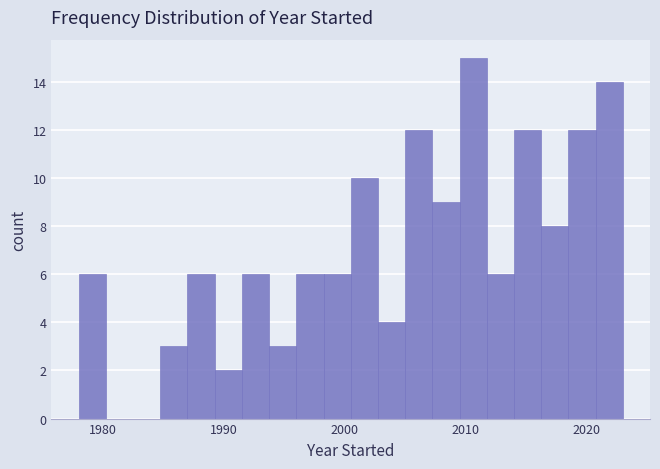

Read against the x-axis, roughly where is the centre of the tallest bar?

2011